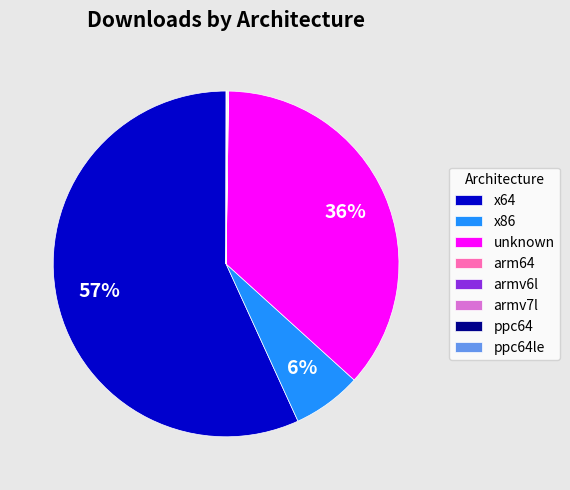

The x64 slice represents 50% of the pie. True or false?

False